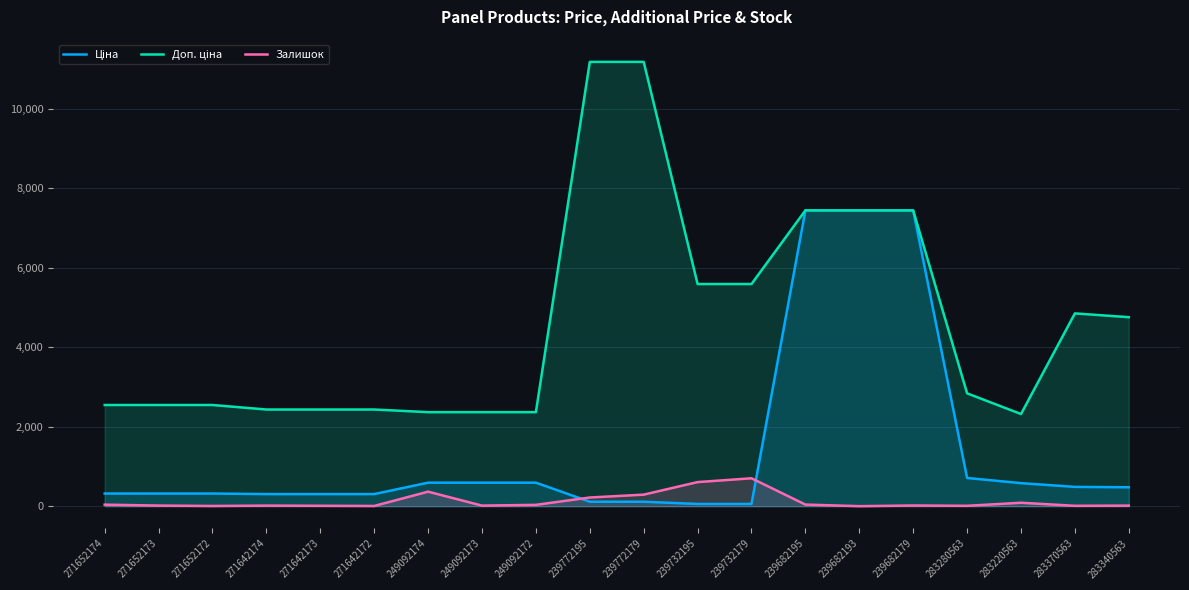

How many lines are shown in the chart?

3